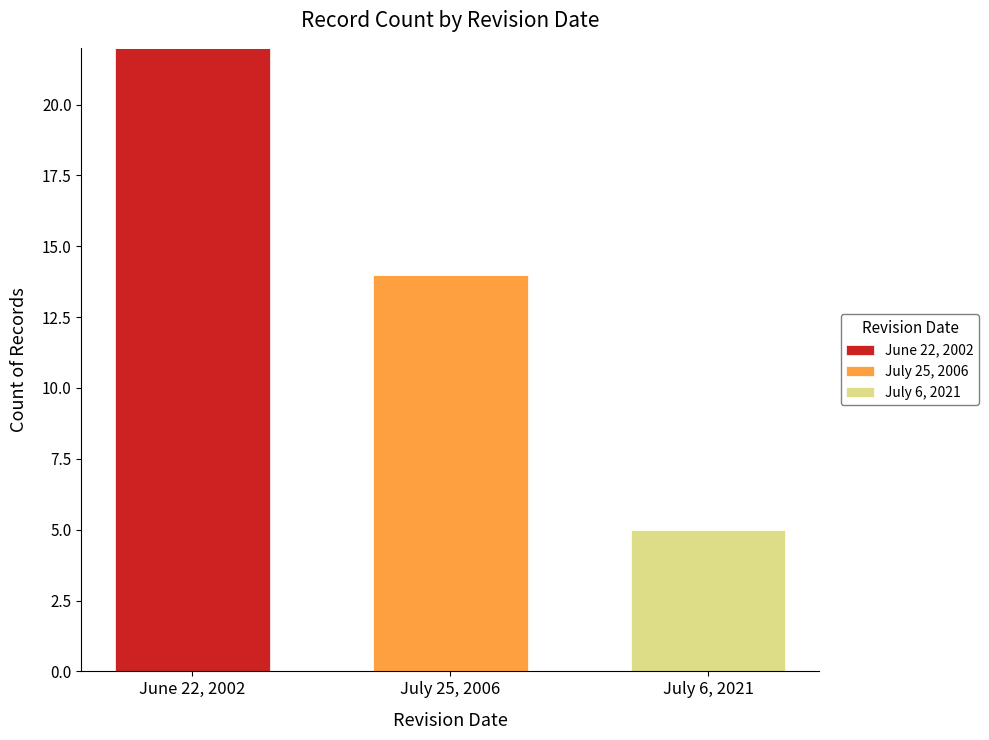

Reading right to left, list the values for the June 22, 2002 series.

July 6, 2021=0	July 25, 2006=0	June 22, 2002=22